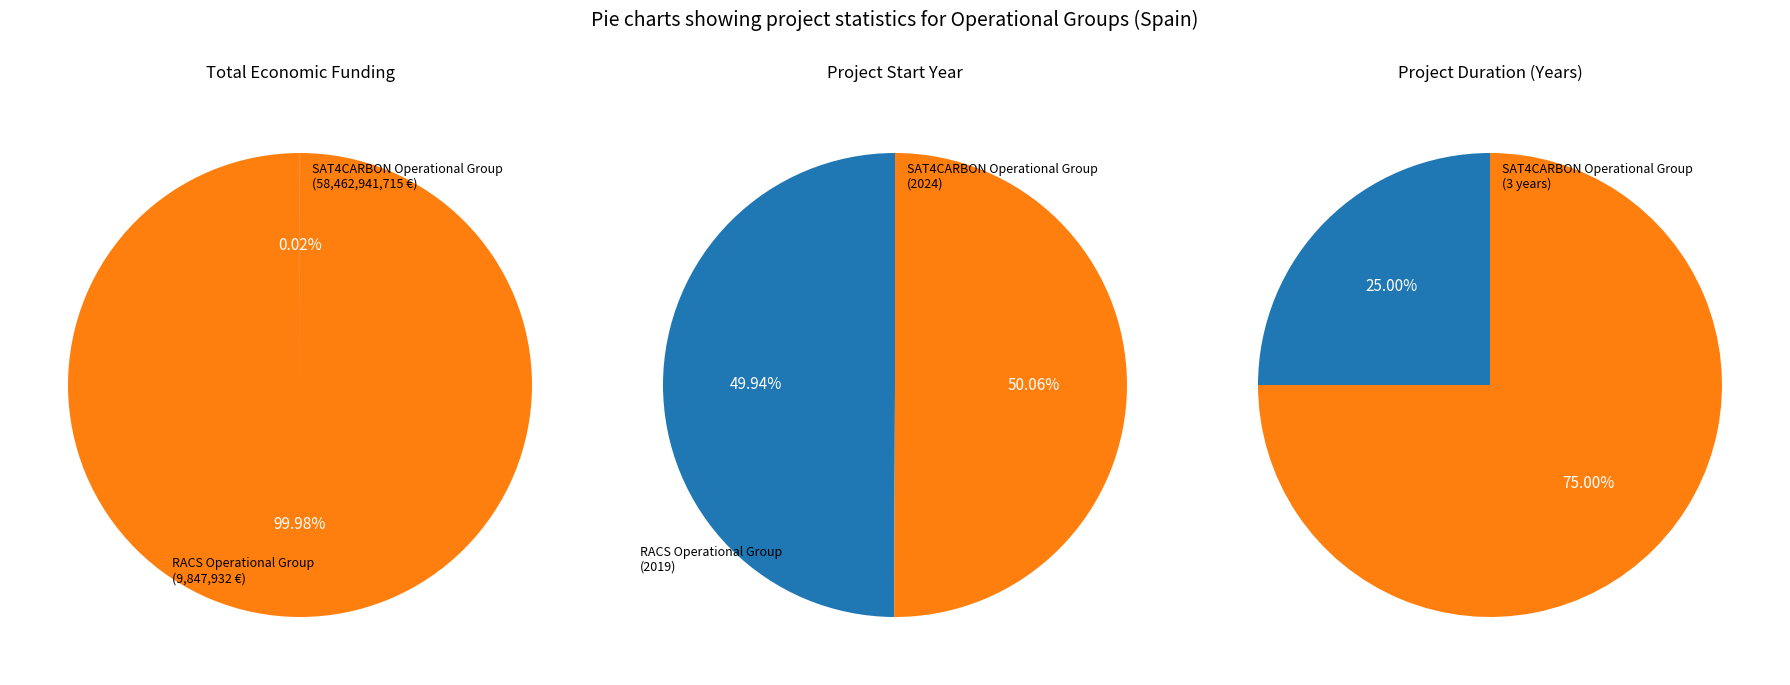

Is SAT4CARBON Operational Group the majority of the pie?

Yes